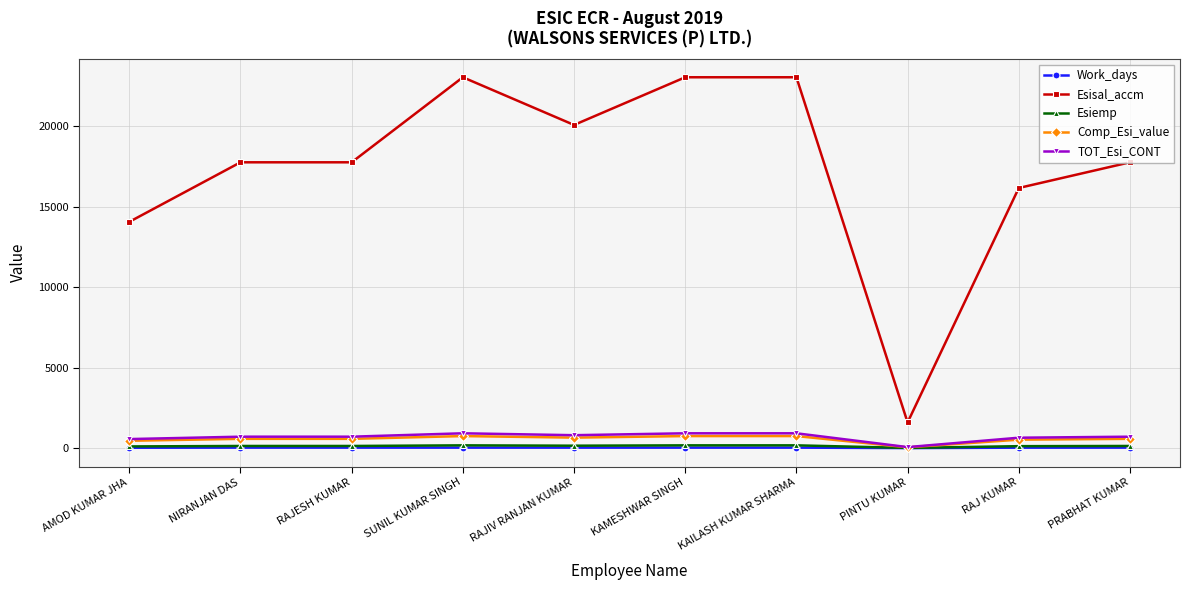

True or false: Work_days and Esisal_accm cross at least once.

False